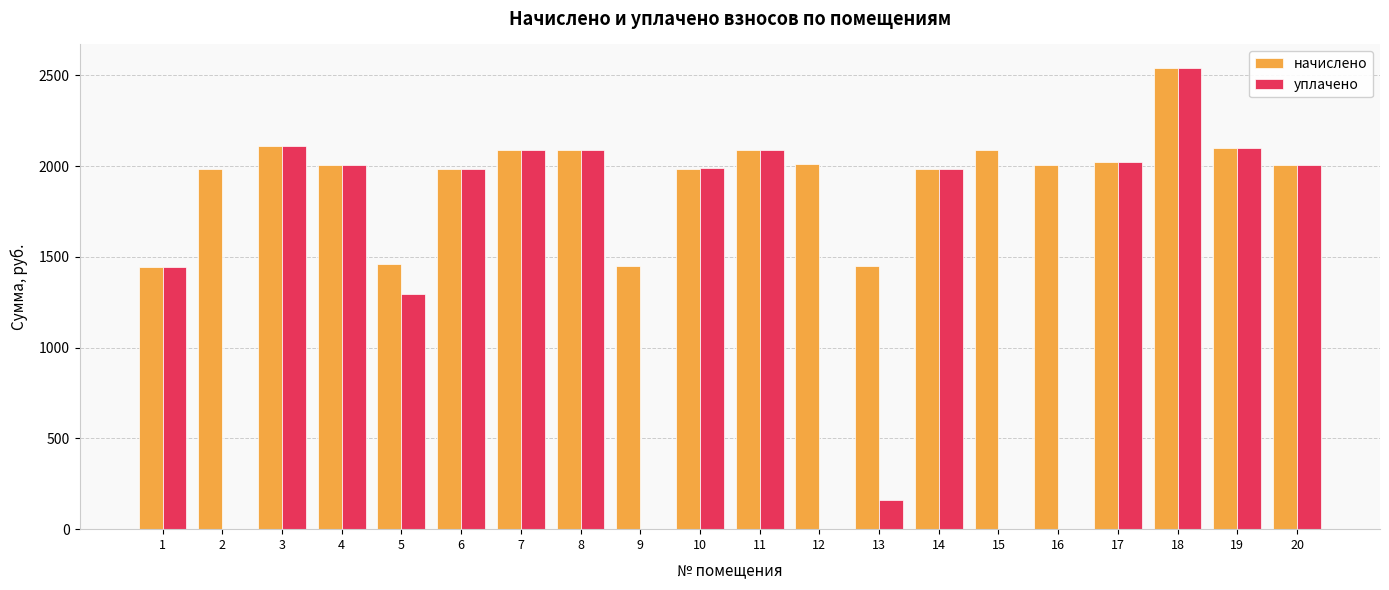

How many categories are shown in the chart?

20